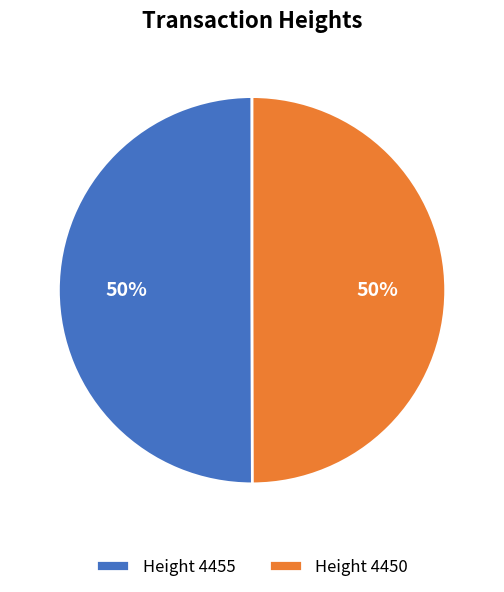

Is it true that Height 4450 is 50% of the pie?

True